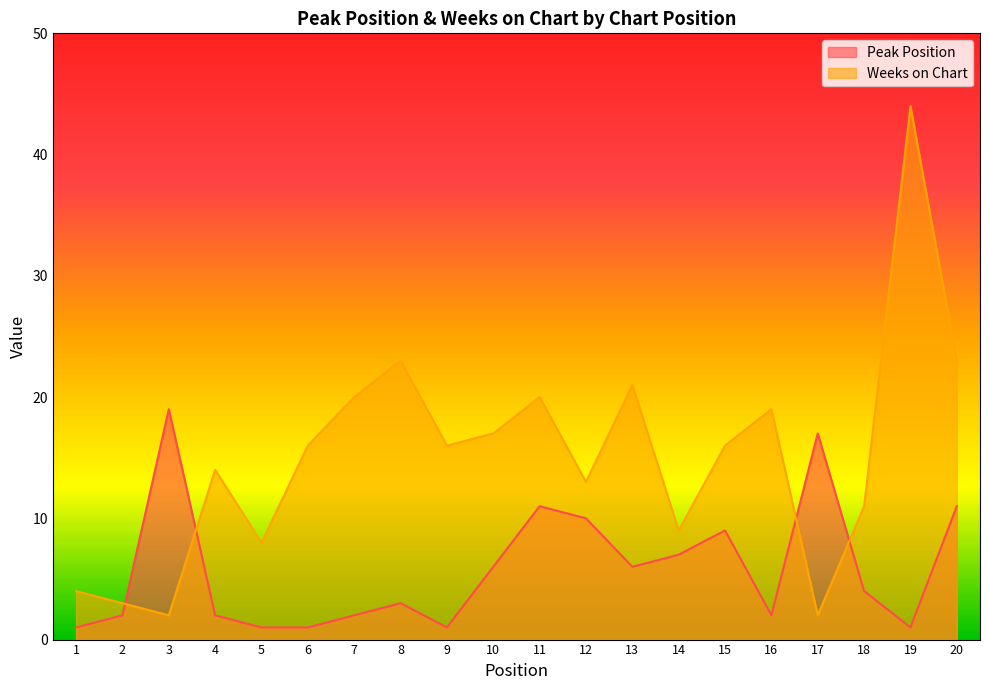

How many series are shown in this chart?

2